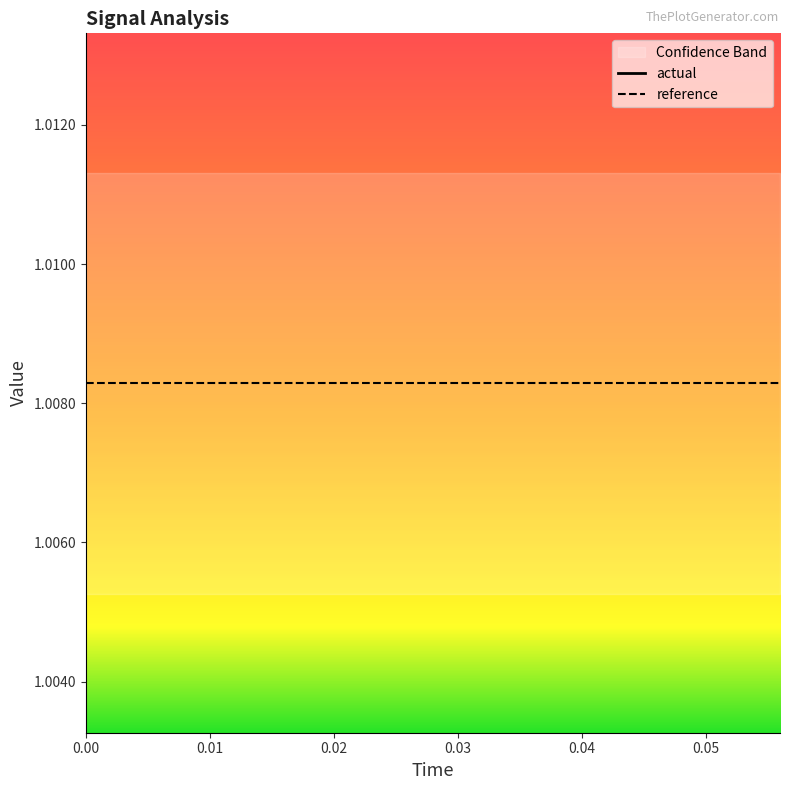

The reference series shows 1.7 at 9. True or false?

False